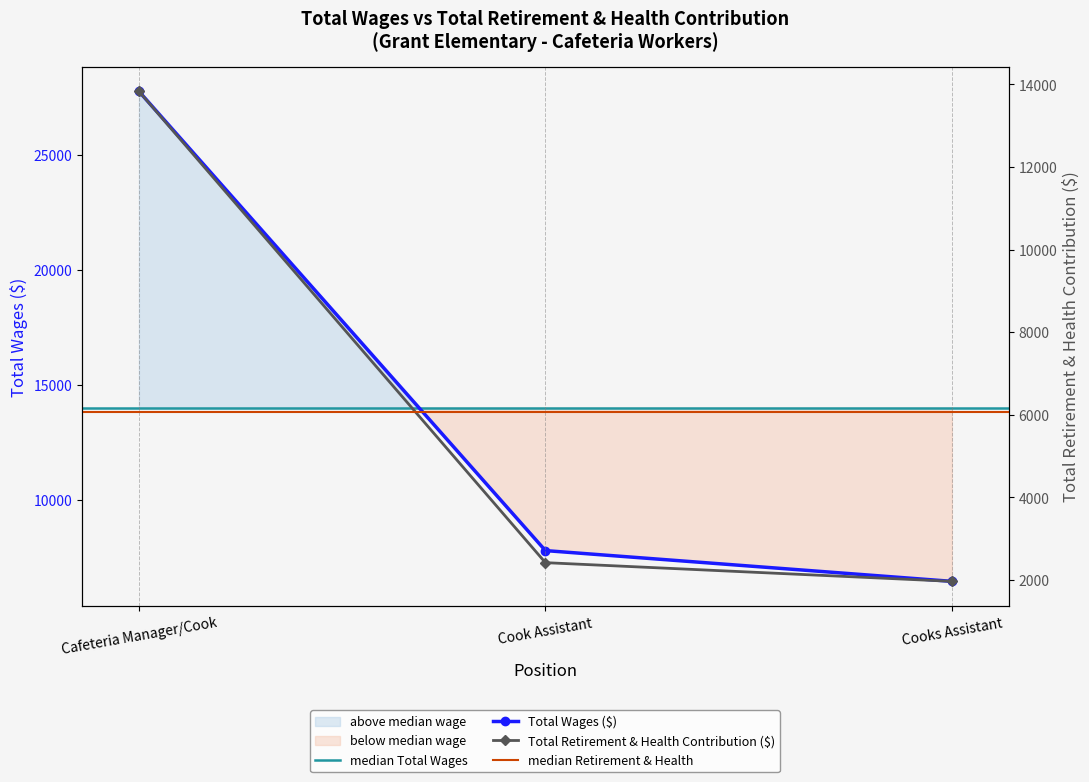

What is the minimum value shown in the chart?

1965